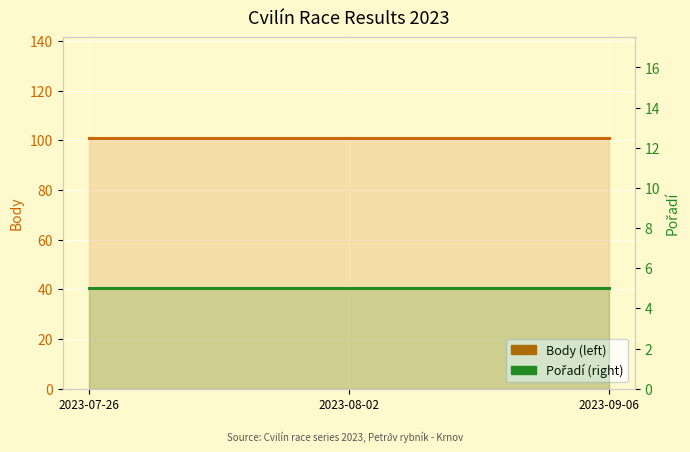

How many lines are shown in the chart?

2